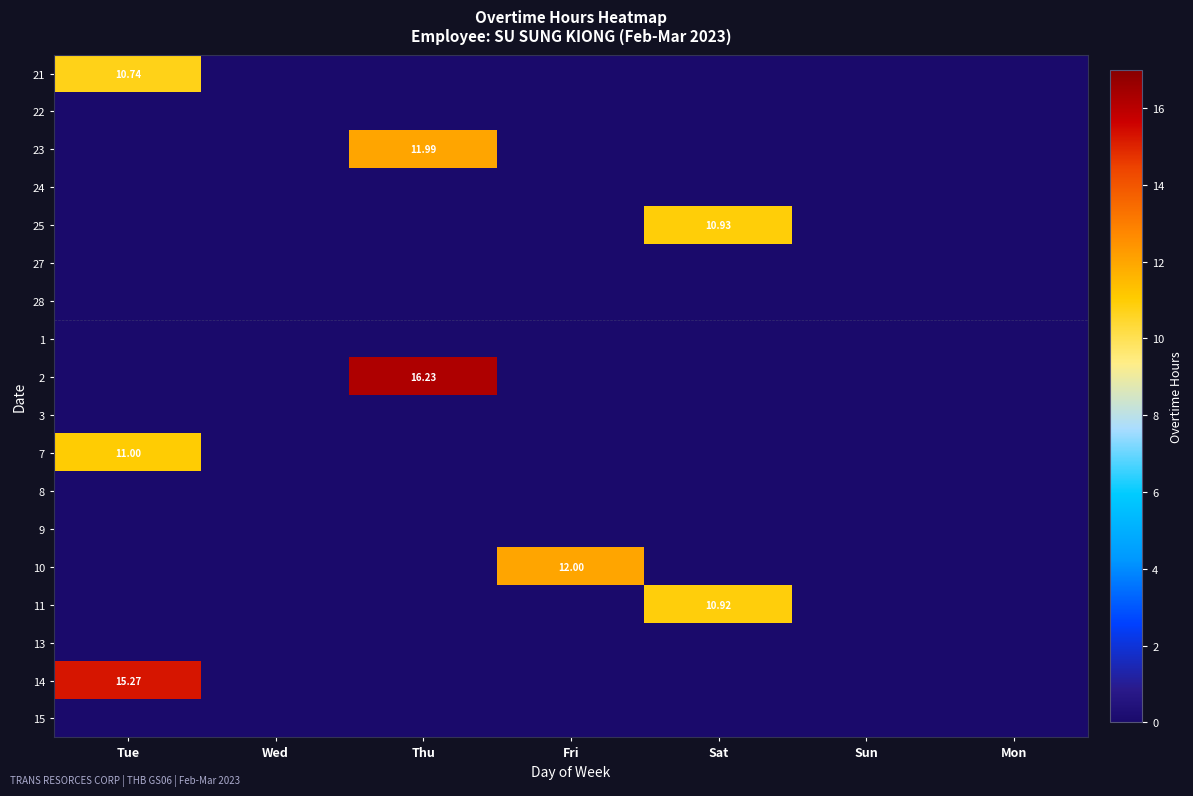

Which label corresponds to the smallest value in the chart?

Wed